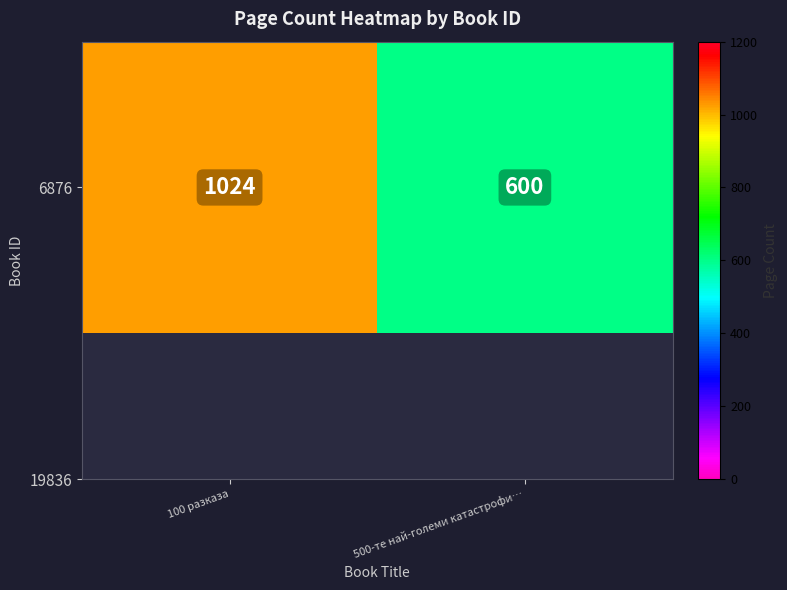

Reading left to right, what are all the values shown in this chart?

1024	600